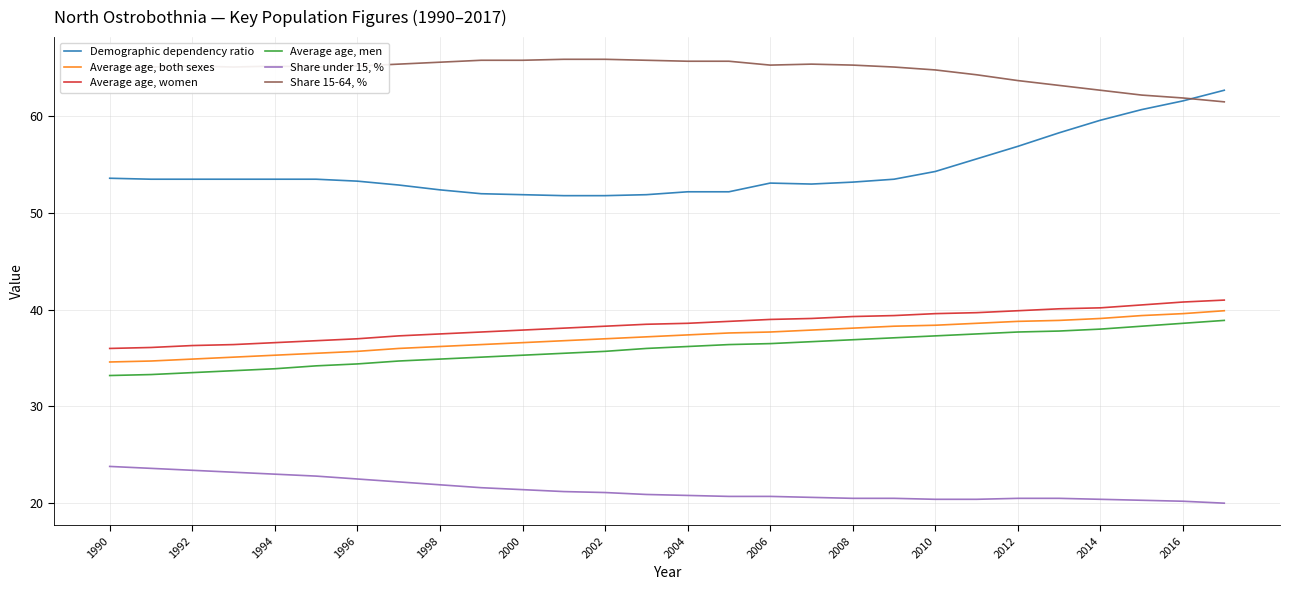

What is the minimum value shown in the chart?

20.0